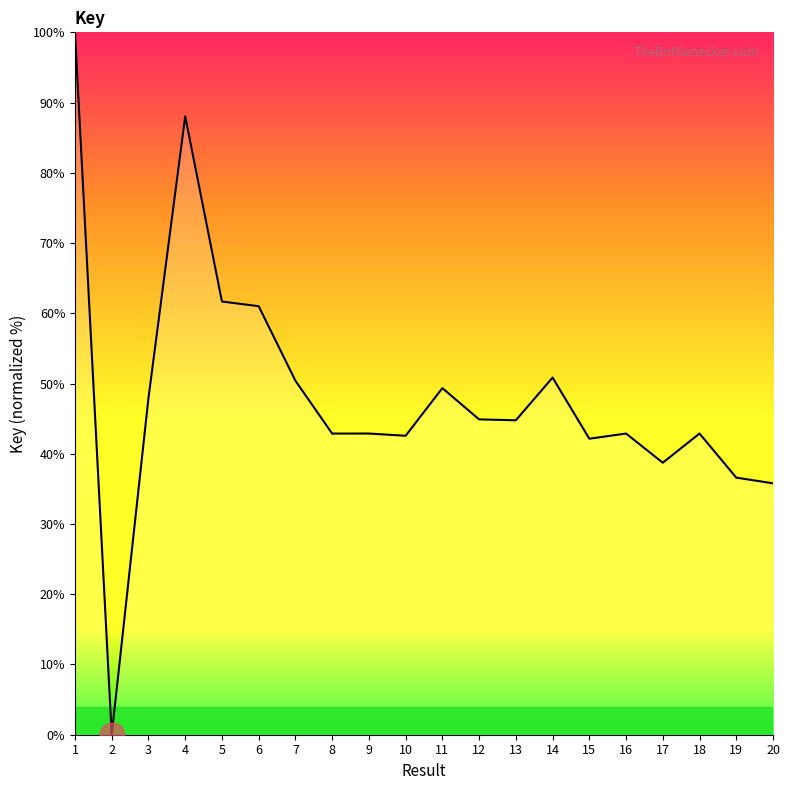

What is the greatest value displayed?

100.0